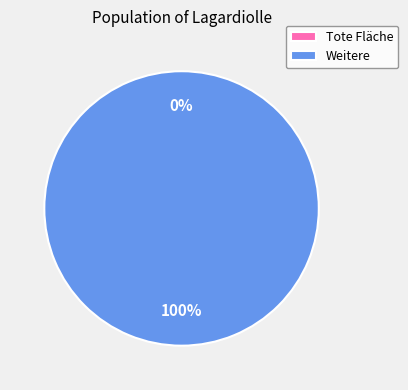

To the nearest percent, what percentage of the pie is 1?

100%